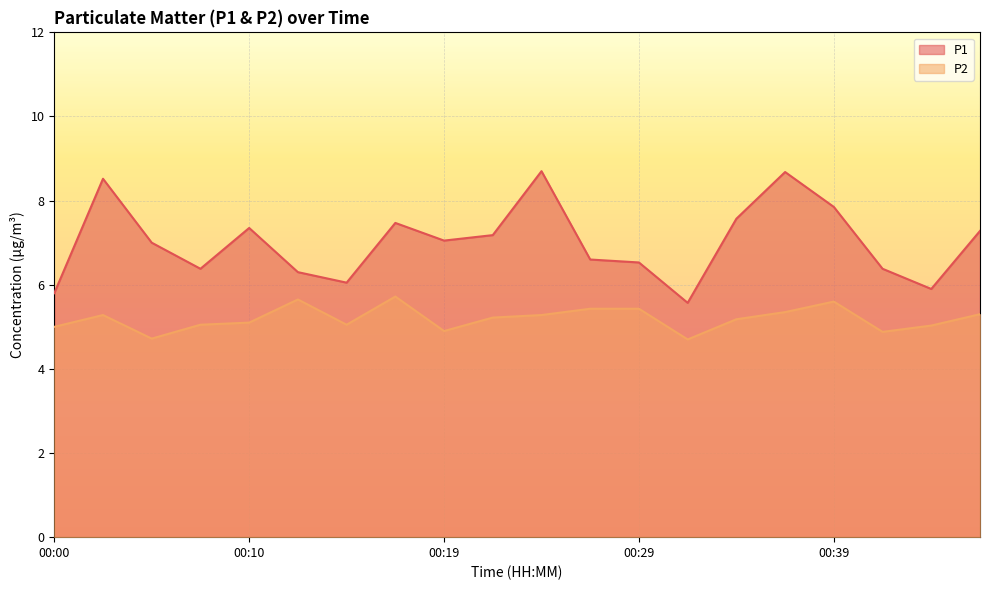

True or false: P2 and P1 cross at least once.

False